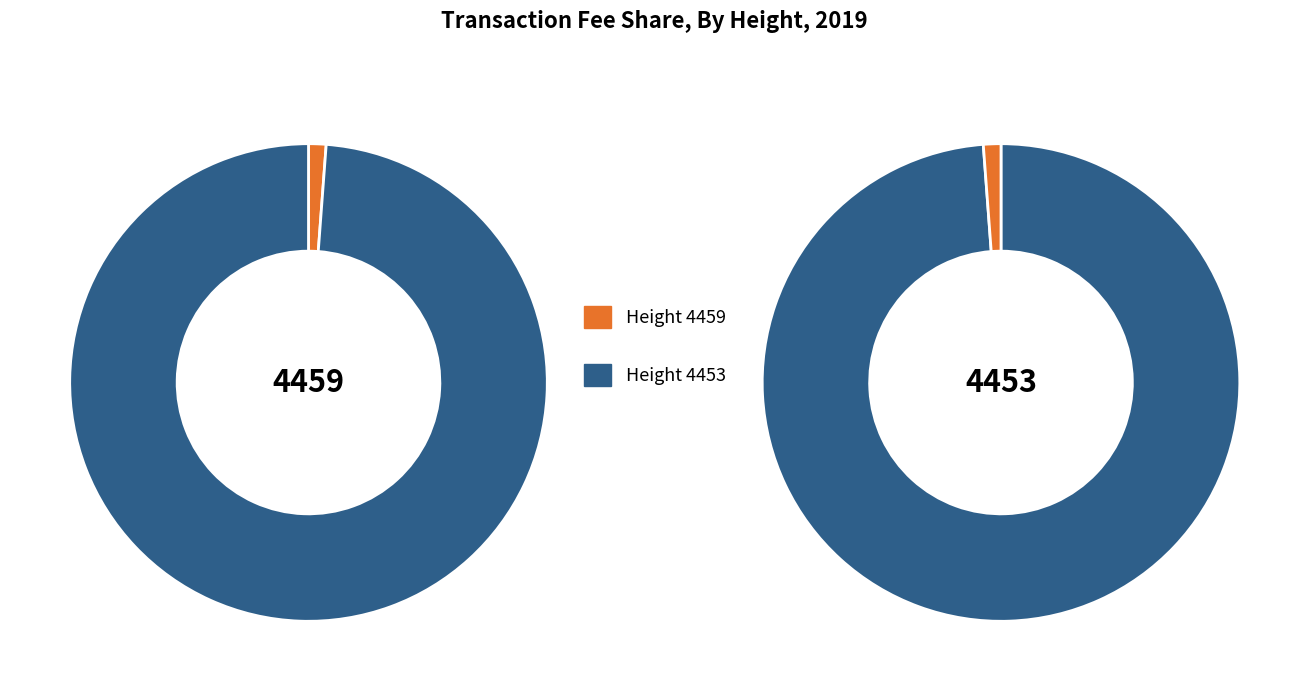

Which category has the smallest portion of the pie?

4459